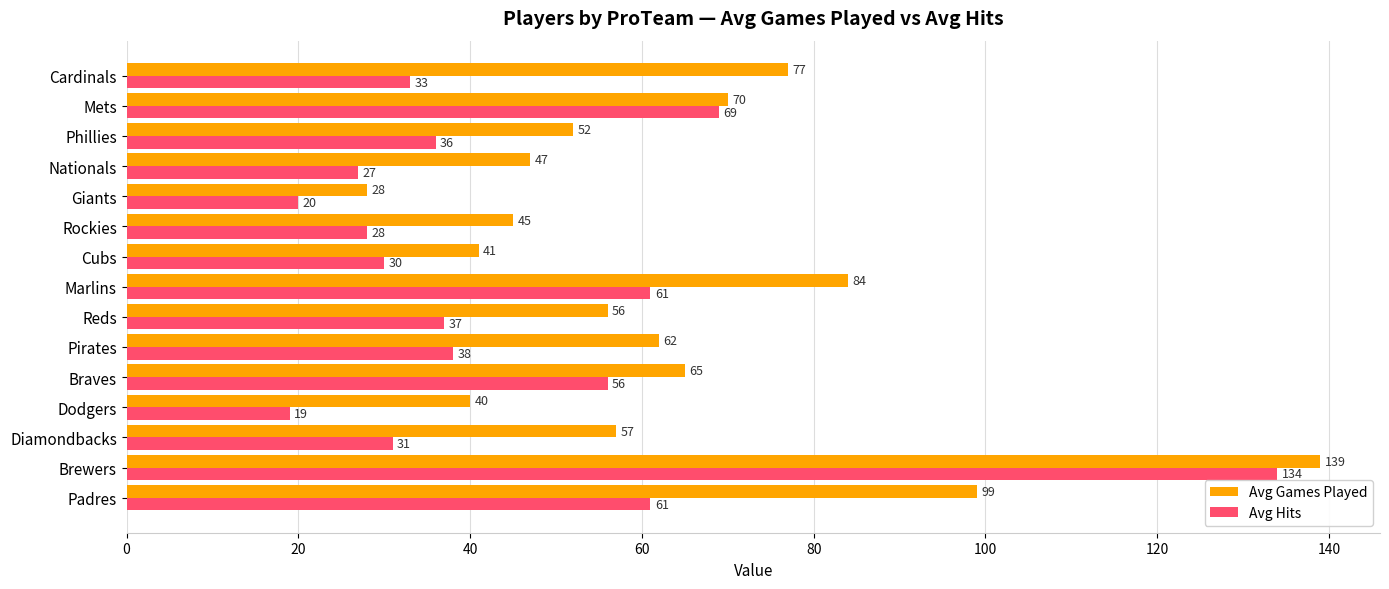

Which series has the largest total across all categories?

Avg Games Played